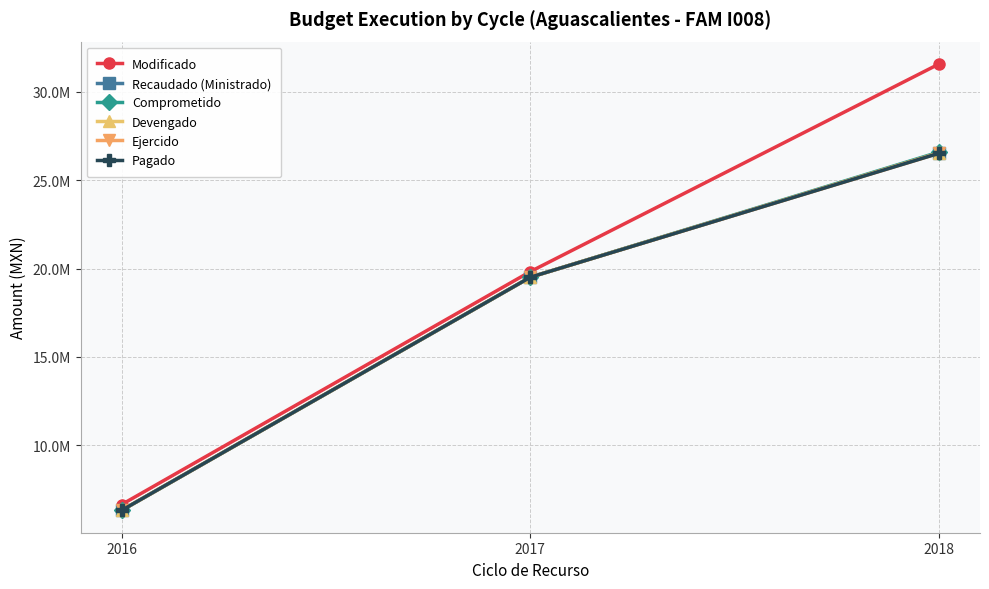

Is the value of Comprometido at 2016 greater than the value of Pagado at 2018?

No